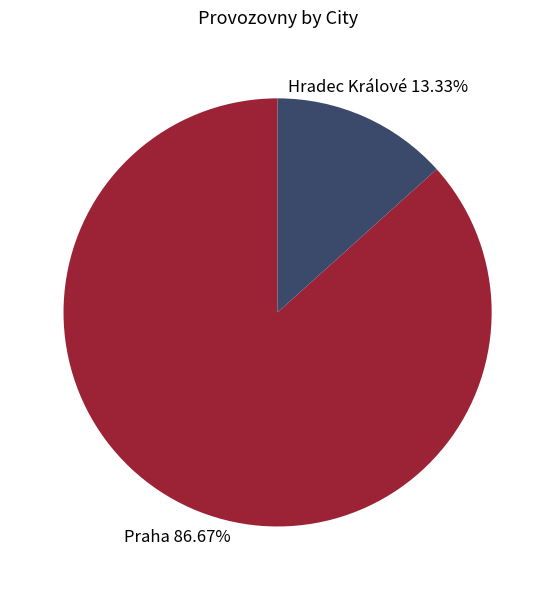

Is there a majority slice in this chart?

Yes